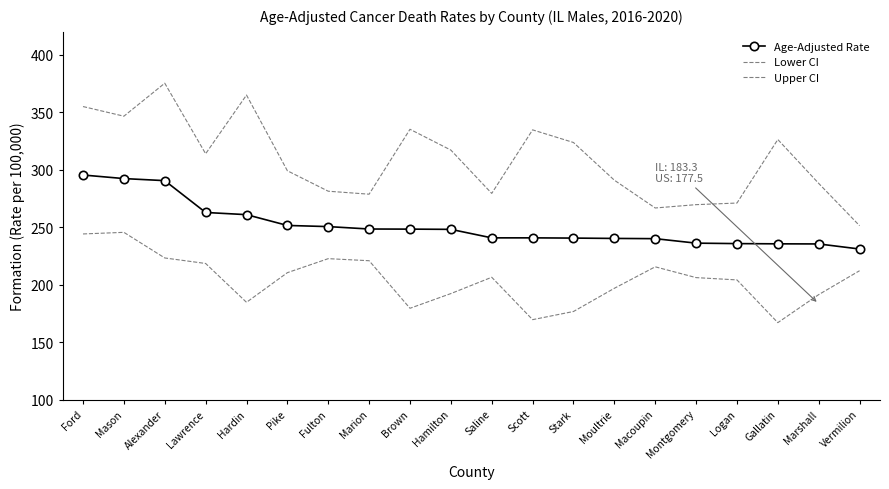

Which category has the highest value in the Upper CI series?

Alexander